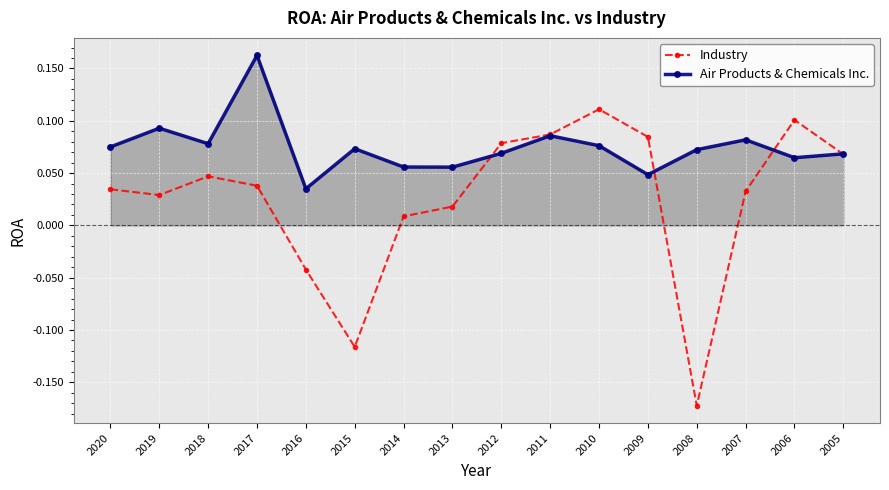

List the series in order of their overall mean, lowest first.

Industry, Air Products & Chemicals Inc.